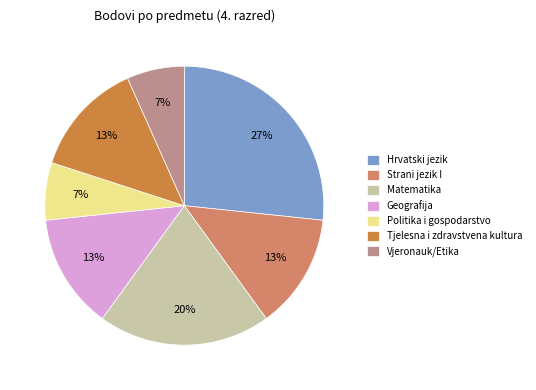

Which category has the biggest portion of the pie?

Hrvatski jezik